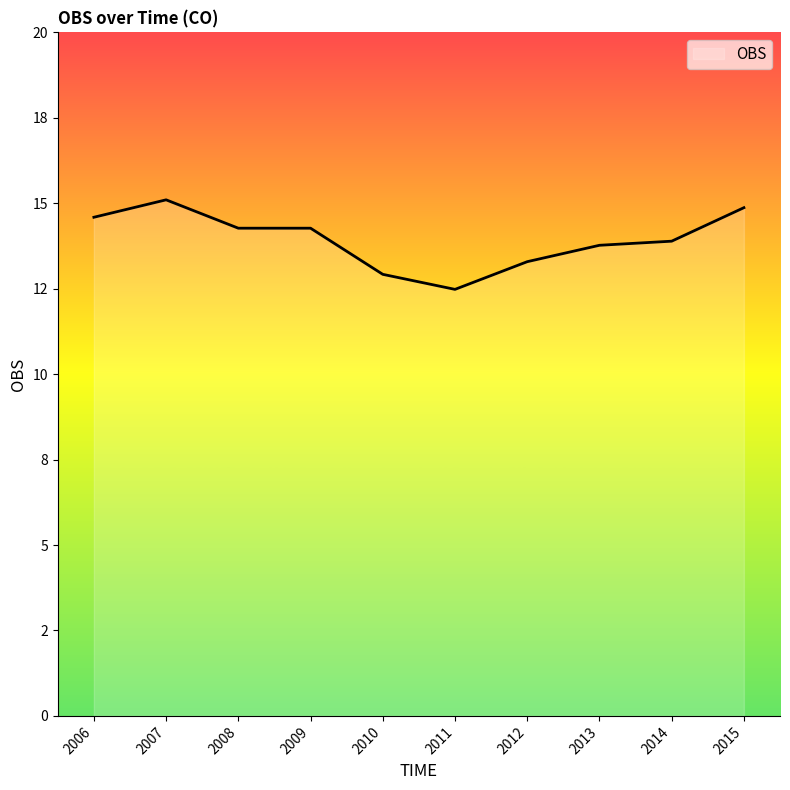

Read the value at 2013.

13.8